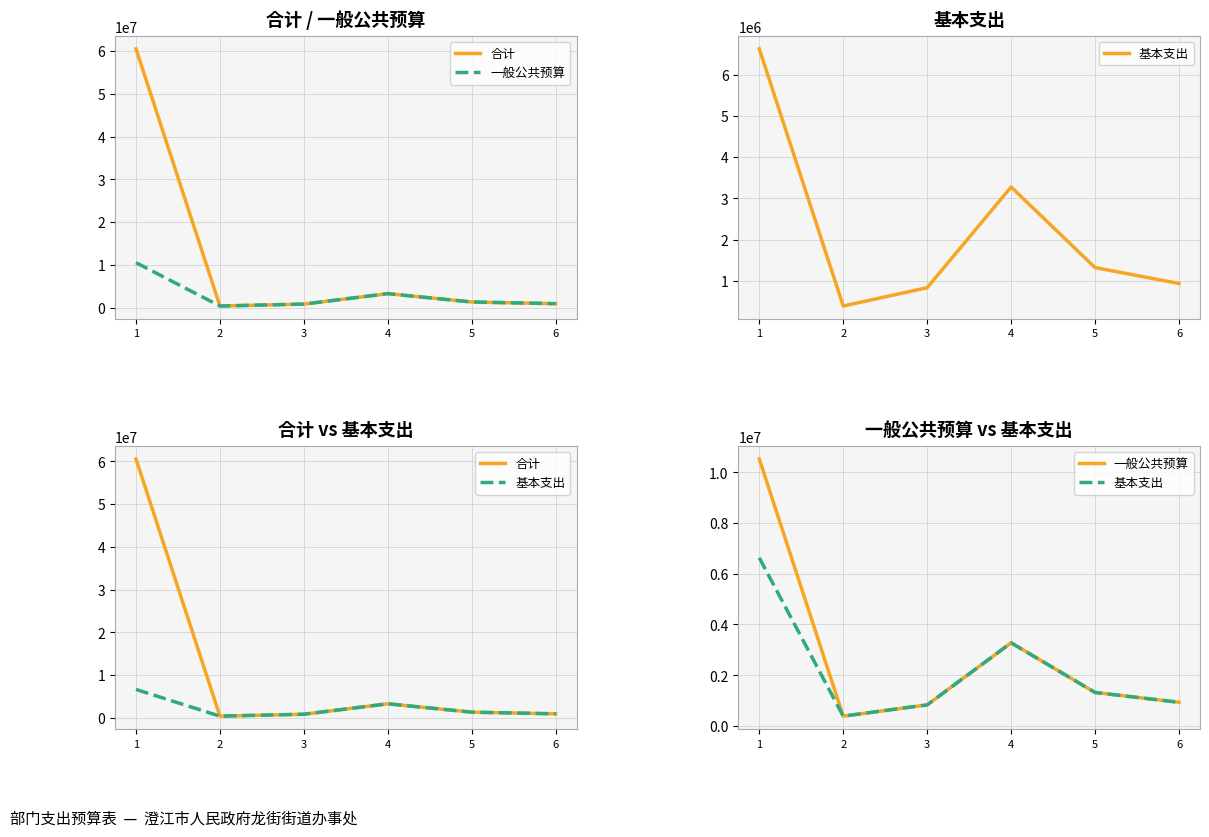

At which label does 合计 first exceed 1318896?

1